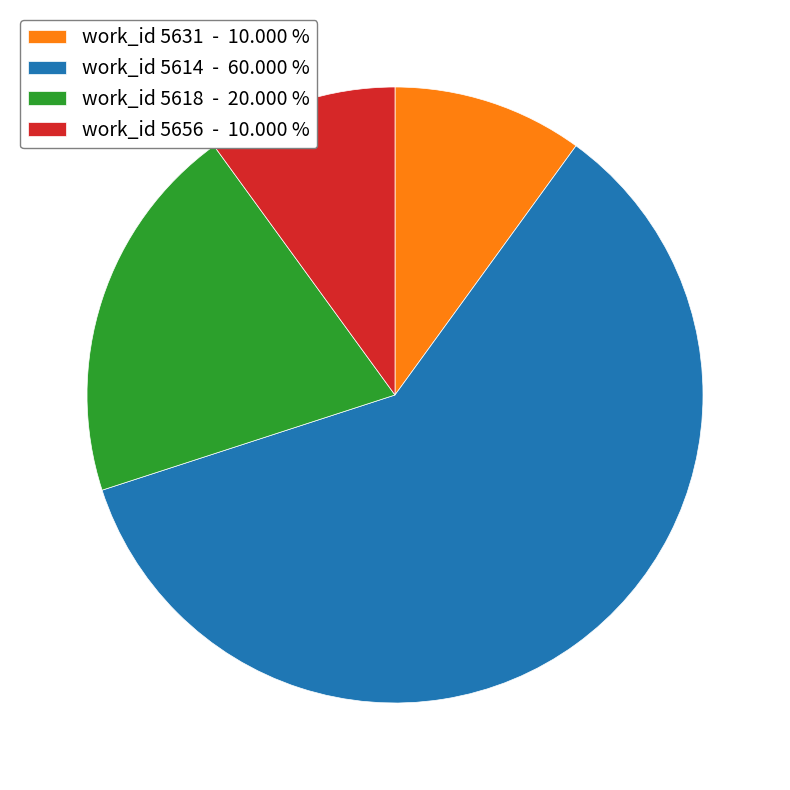

What is the ratio of the value at work_id 5614 - 60.000 % to the value at work_id 5656 - 10.000 %?

6.0